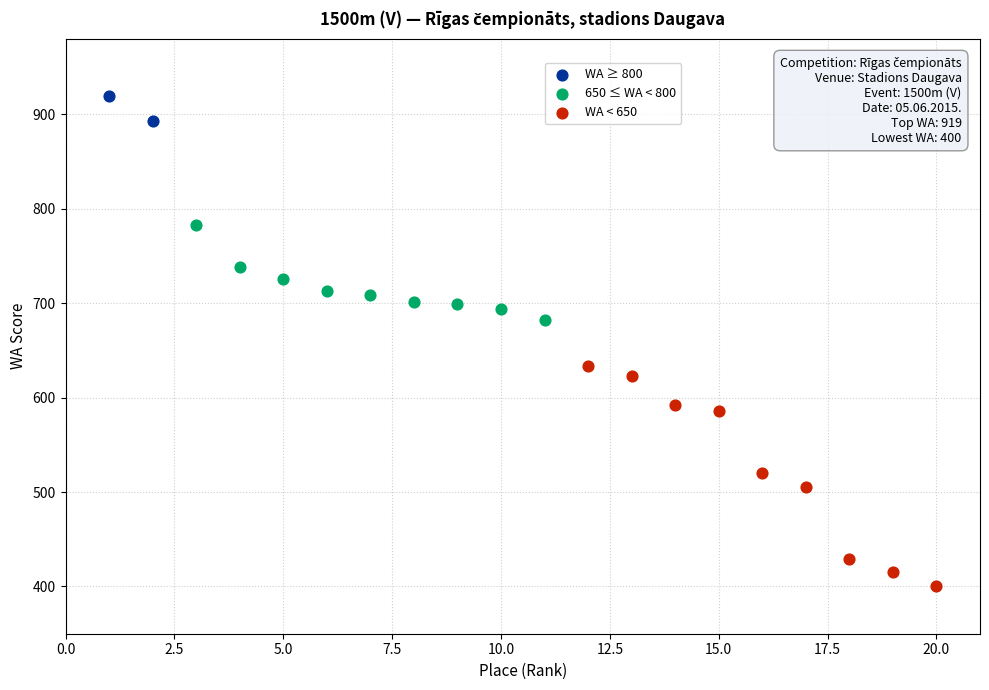

Which series reaches the maximum Y coordinate?

WA ≥ 800